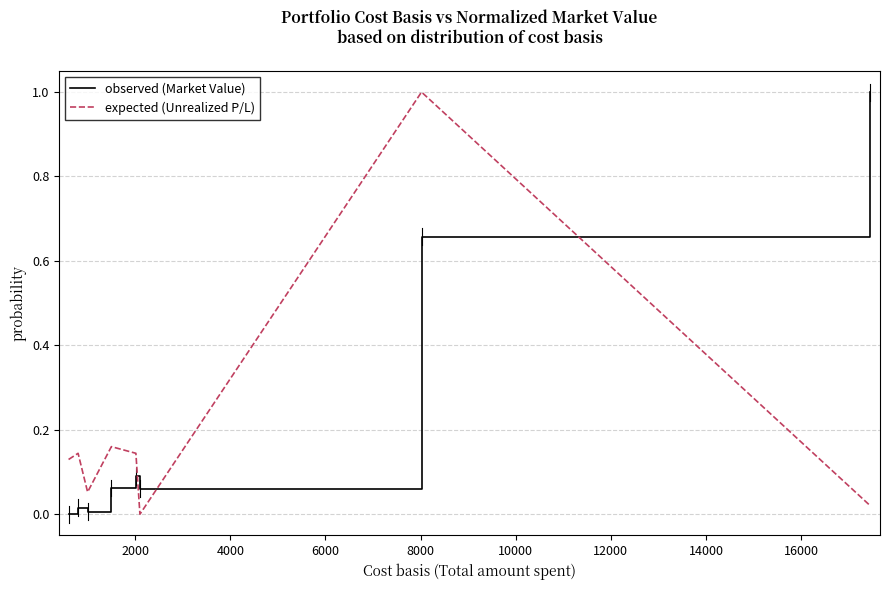

What is the greatest value displayed?

1.0